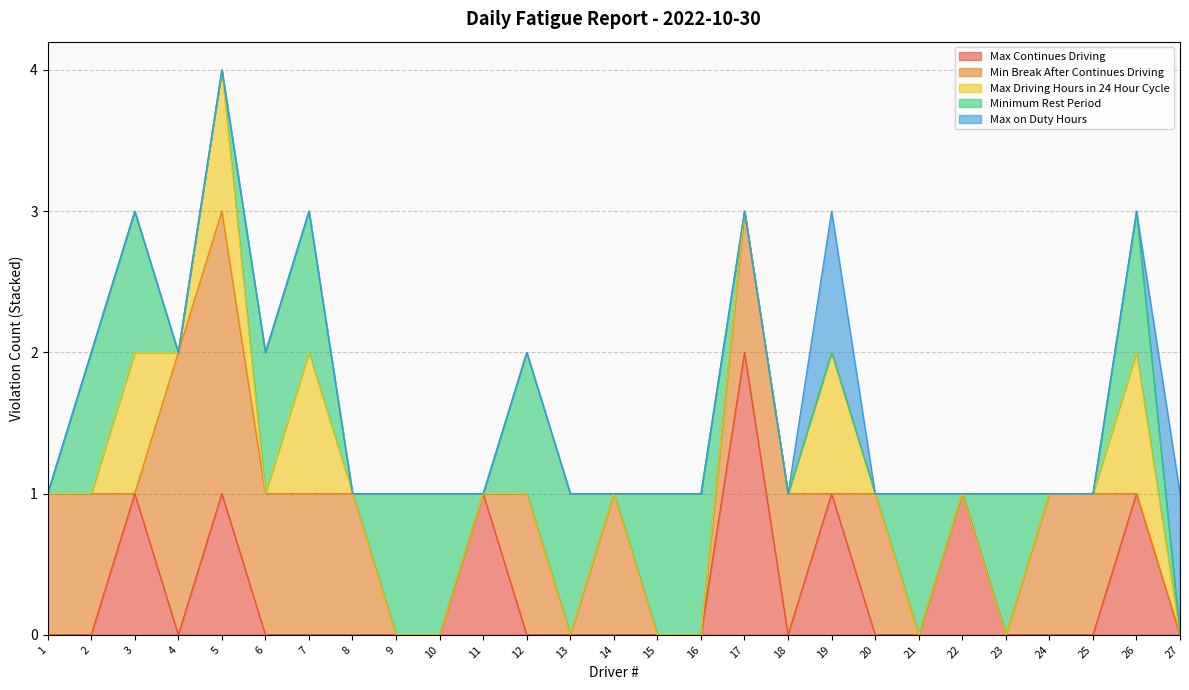

Does the chart have visible grid lines?

Yes